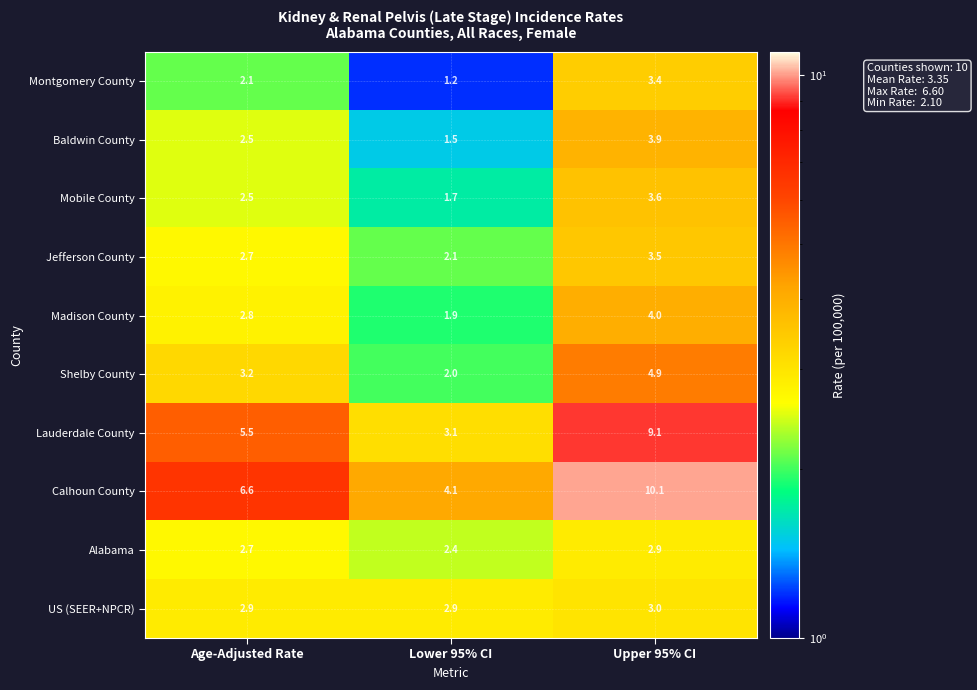

Is it true that US (SEER+NPCR) equals 3.0 at Upper 95% CI?

True